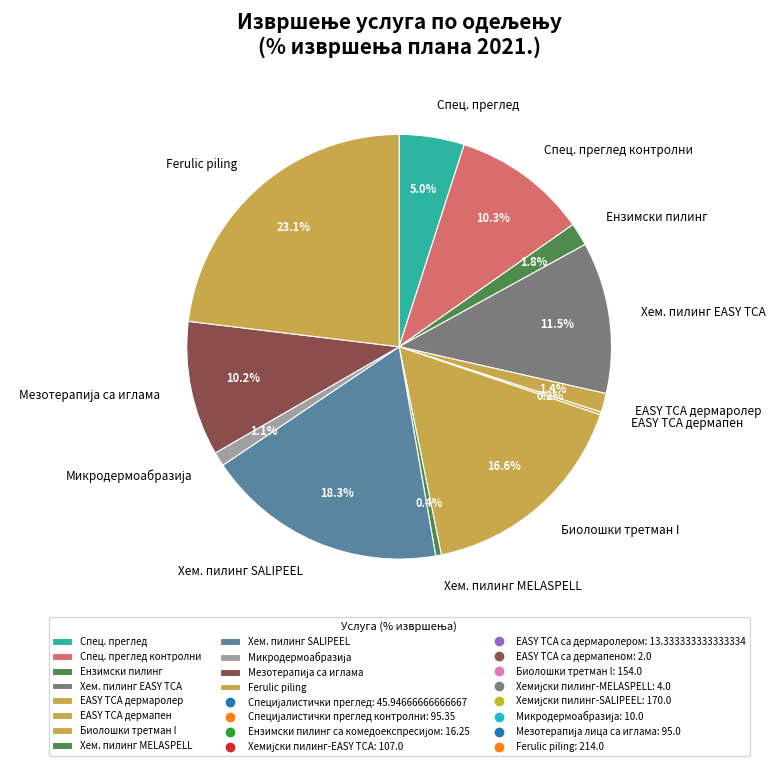

Does any single category account for the majority?

No